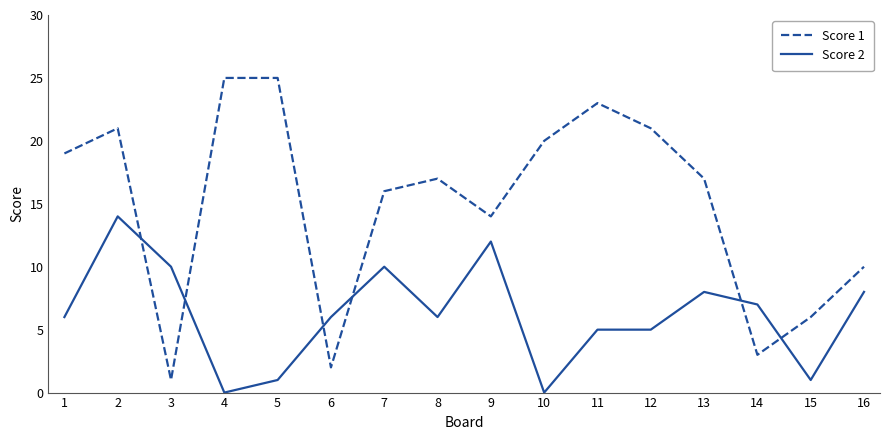

What is the greatest value displayed?

25